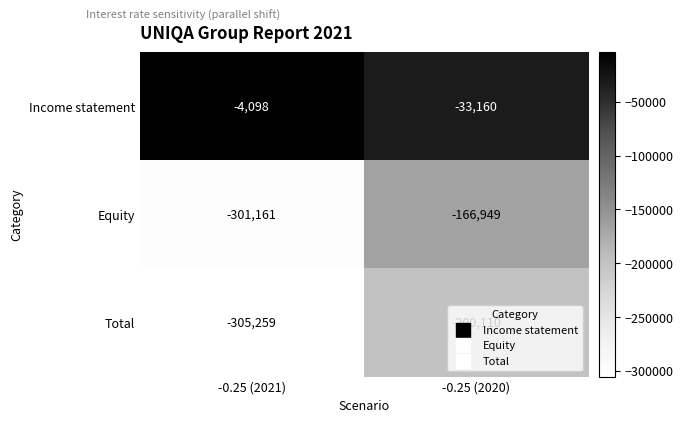

At which category is the sum across all series the highest?

-0.25 (2020)